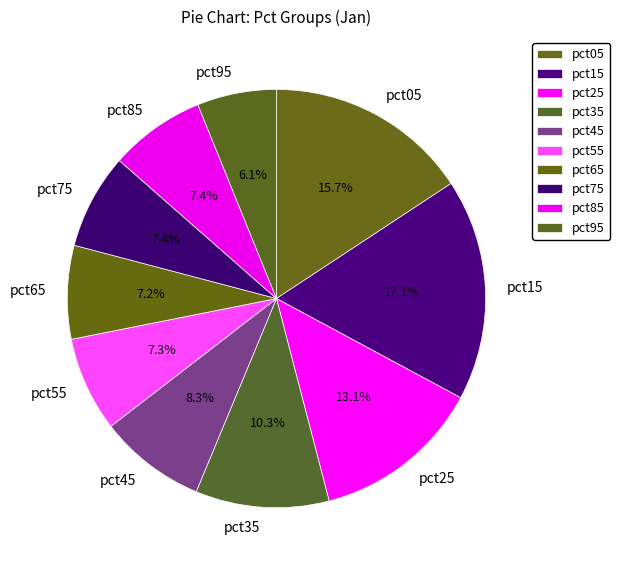

Which category has the biggest portion of the pie?

pct15